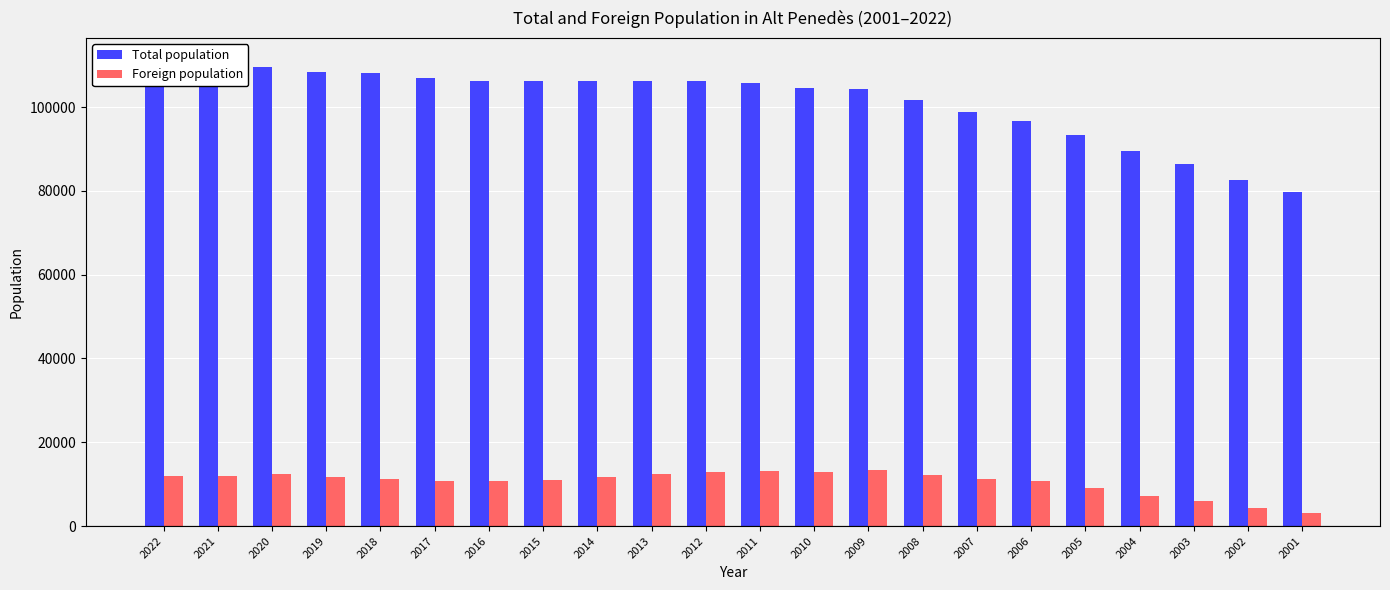

Which series has the largest total across all categories?

Total population